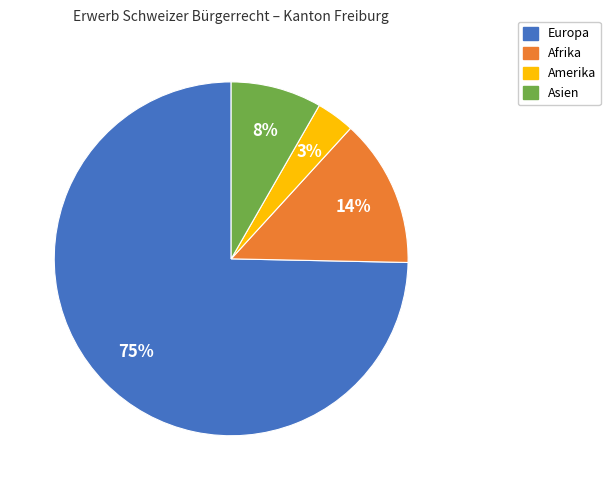

Is it true that Amerika is 9% of the pie?

False